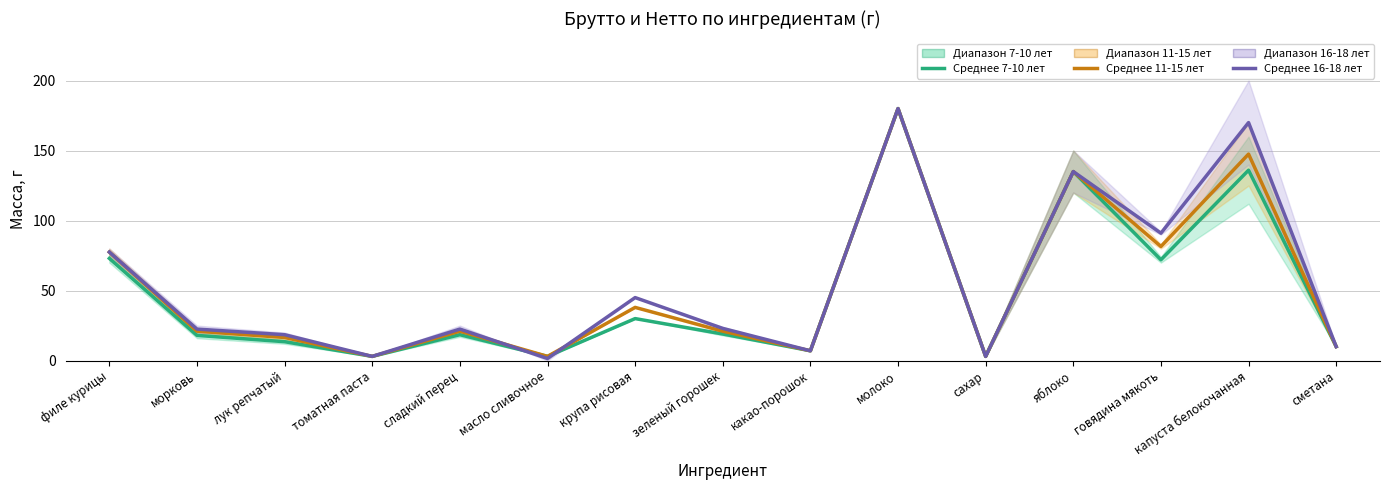

What position from the right is филе курицы?

15